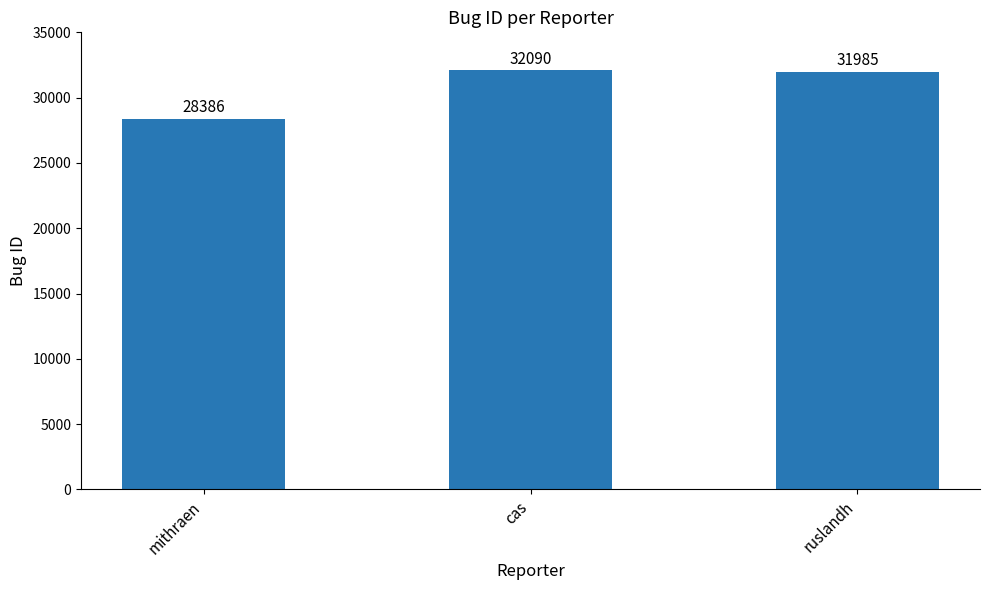

Rank the categories by value from lowest to highest.

mithraen, ruslandh, cas